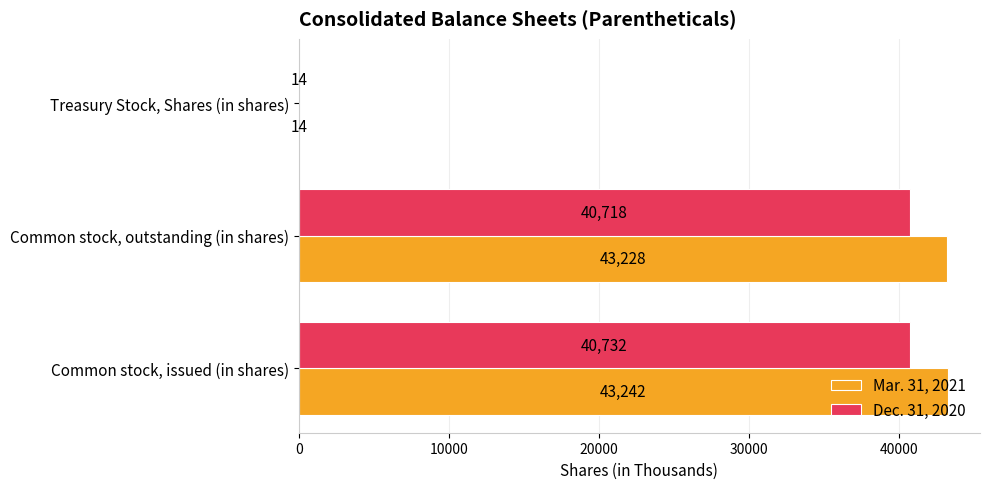

At which category does the chart reach its peak across all series?

Common stock, issued (in shares)